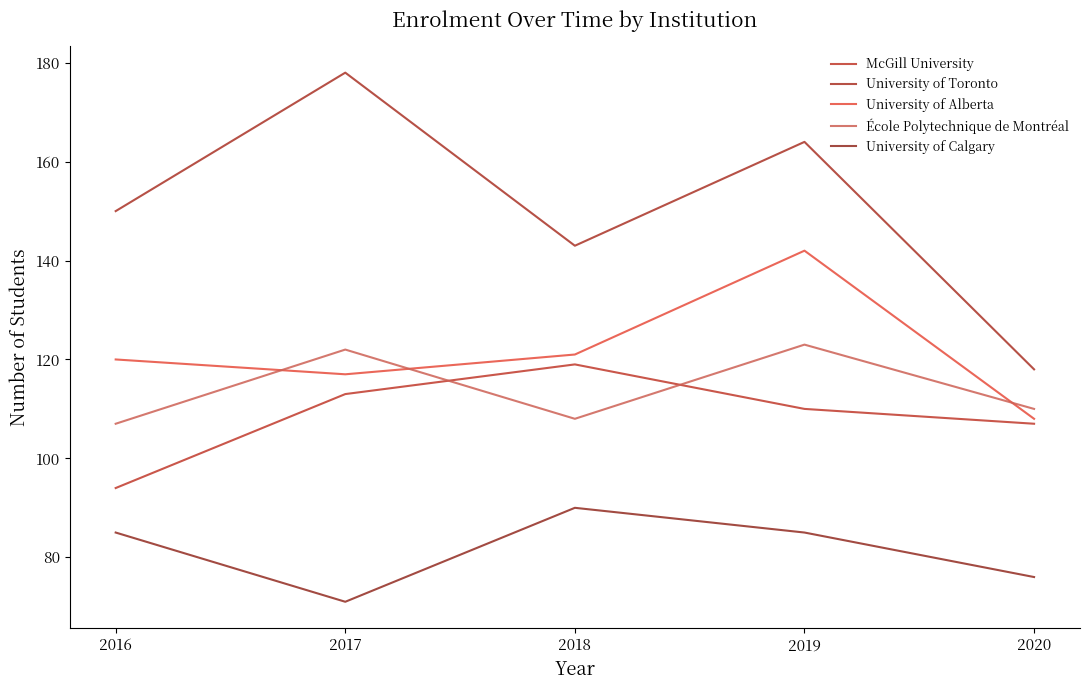

Which series changed the most between 2019 and 2020?

University of Toronto